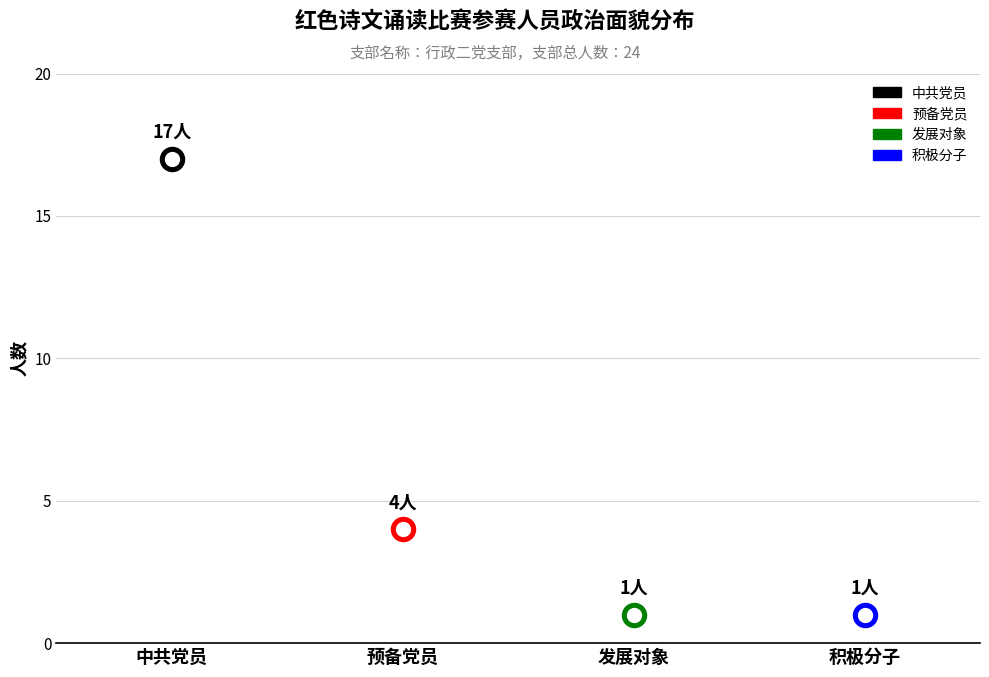

Between 发展对象 and 积极分子, which is larger?

发展对象